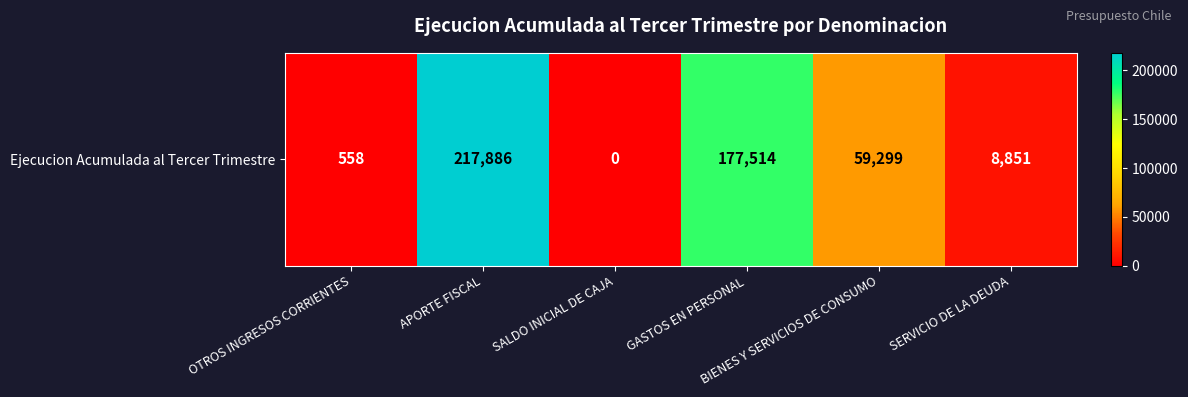

Rank the categories by value from highest to lowest.

APORTE FISCAL, GASTOS EN PERSONAL, BIENES Y SERVICIOS DE CONSUMO, SERVICIO DE LA DEUDA, OTROS INGRESOS CORRIENTES, SALDO INICIAL DE CAJA